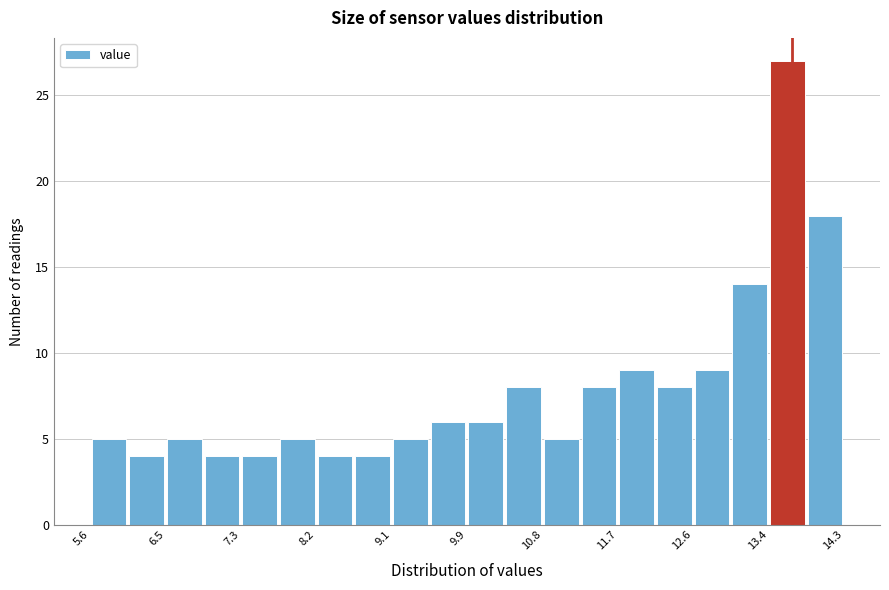

Reading left to right, transcribe this chart: for each bar, give the range it covers on the x-axis and its height. Neither the bar edges nor the heights are printed on the chart, so give them approximately, as read against the axes.

5.6 to 6.0: 5
6.0 to 6.5: 4
6.5 to 6.9: 5
6.9 to 7.3: 4
7.3 to 7.8: 4
7.8 to 8.2: 5
8.2 to 8.6: 4
8.6 to 9.1: 4
9.1 to 9.5: 5
9.5 to 10.0: 6
10.0 to 10.4: 6
10.4 to 10.8: 8
10.8 to 11.3: 5
11.3 to 11.7: 8
11.7 to 12.1: 9
12.1 to 12.6: 8
12.6 to 13.0: 9
13.0 to 13.4: 14
13.4 to 13.9: 27
13.9 to 14.3: 18